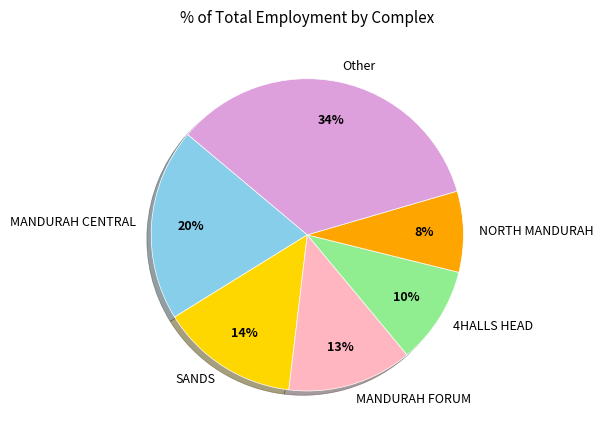

Which category has the smallest portion of the pie?

NORTH MANDURAH